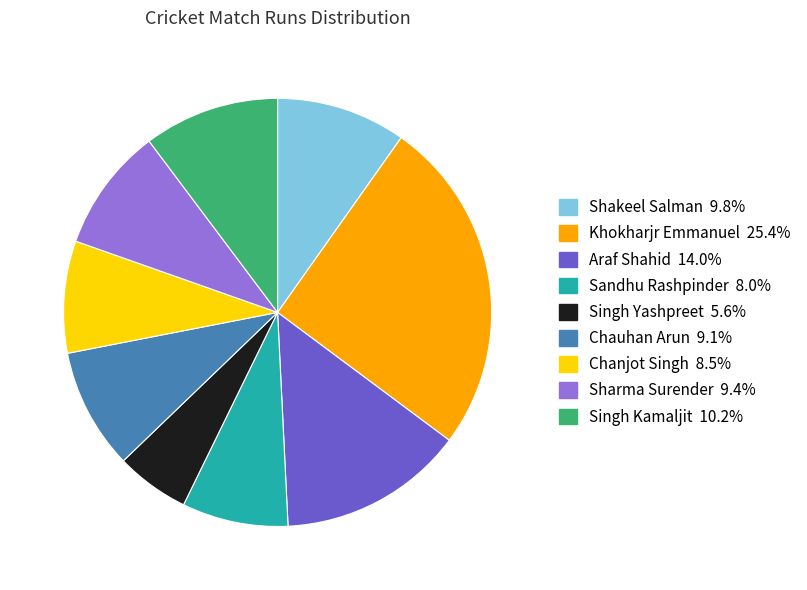

Do Chanjot Singh 8.5% and Chauhan Arun 9.1% together represent more than half of the pie?

No